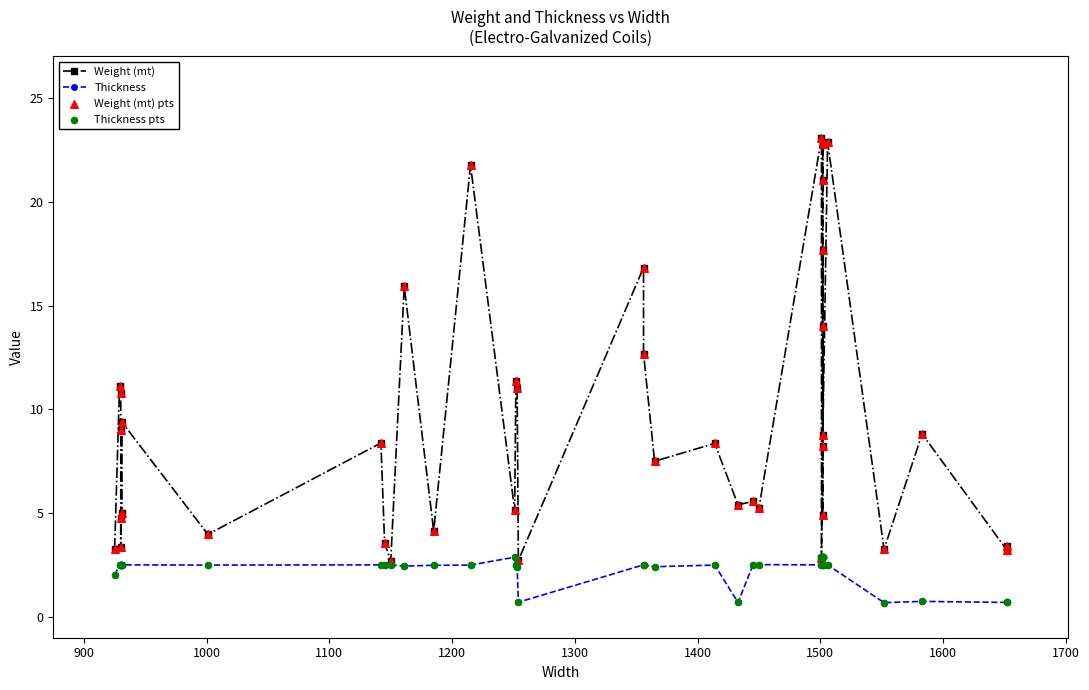

Which series has the widest spread of Y values?

Weight (mt)